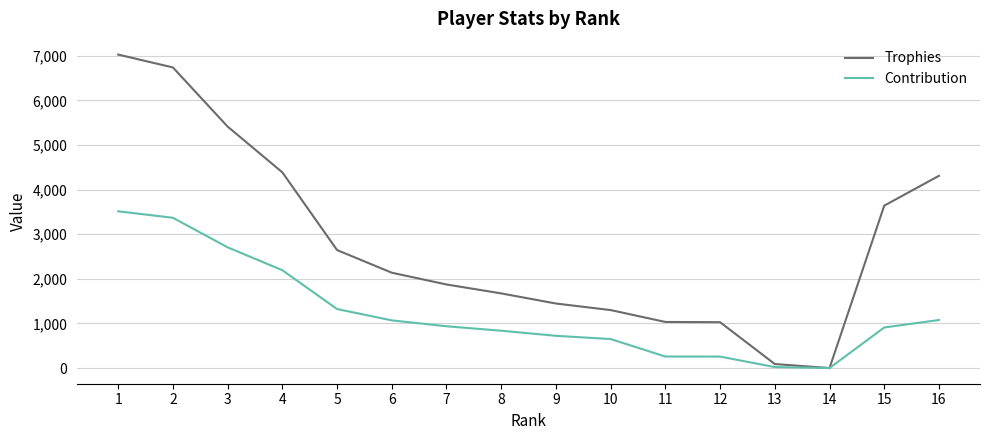

Rank the series by their average value, from highest to lowest.

Trophies, Contribution